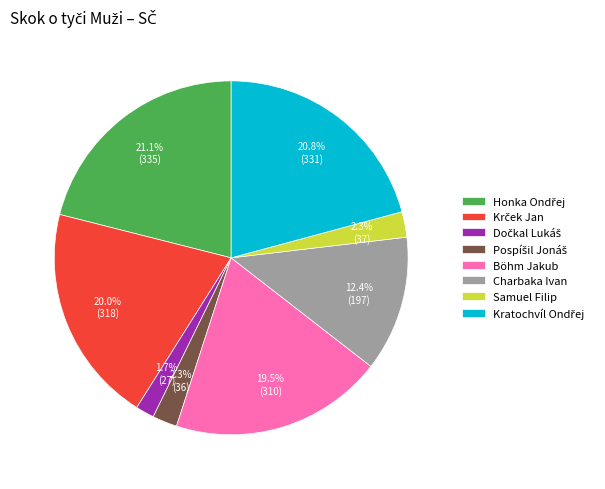

What percentage is NOT represented by Charbaka Ivan?

87.6%